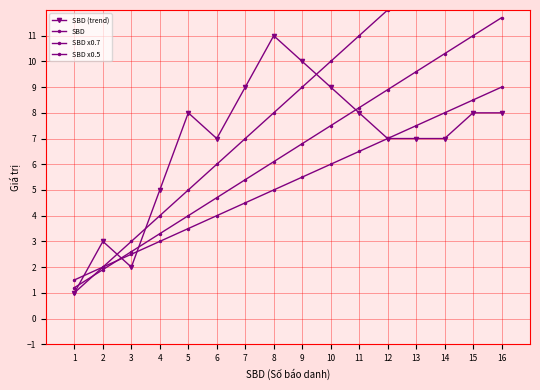

Which series changed the most between 10 and 14?

SBD